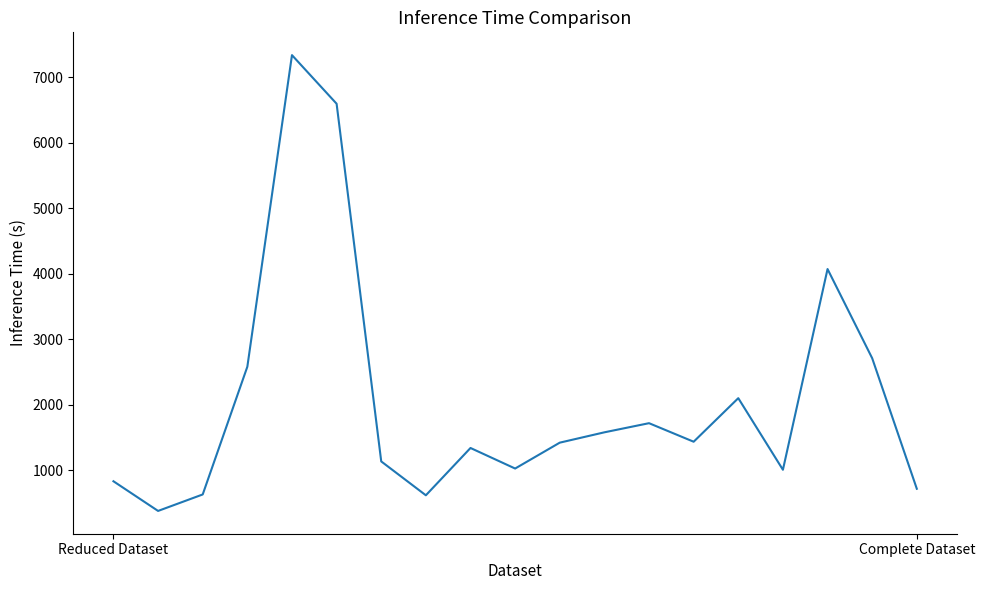

What is the minimum value shown in the chart?

380.1